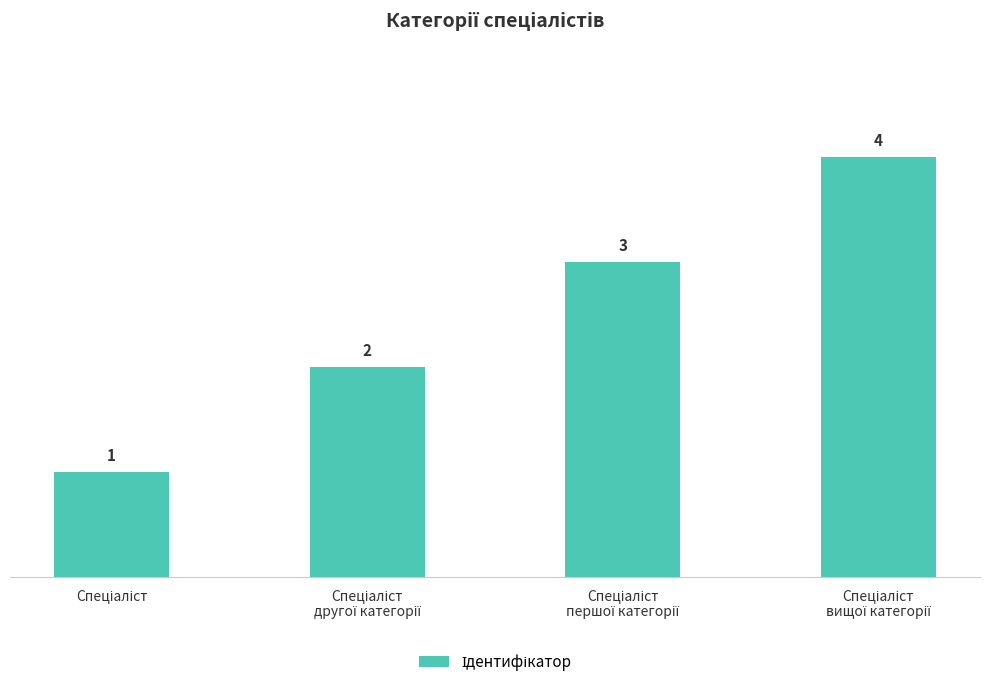

What is the value of the 1st bar from the left?

1